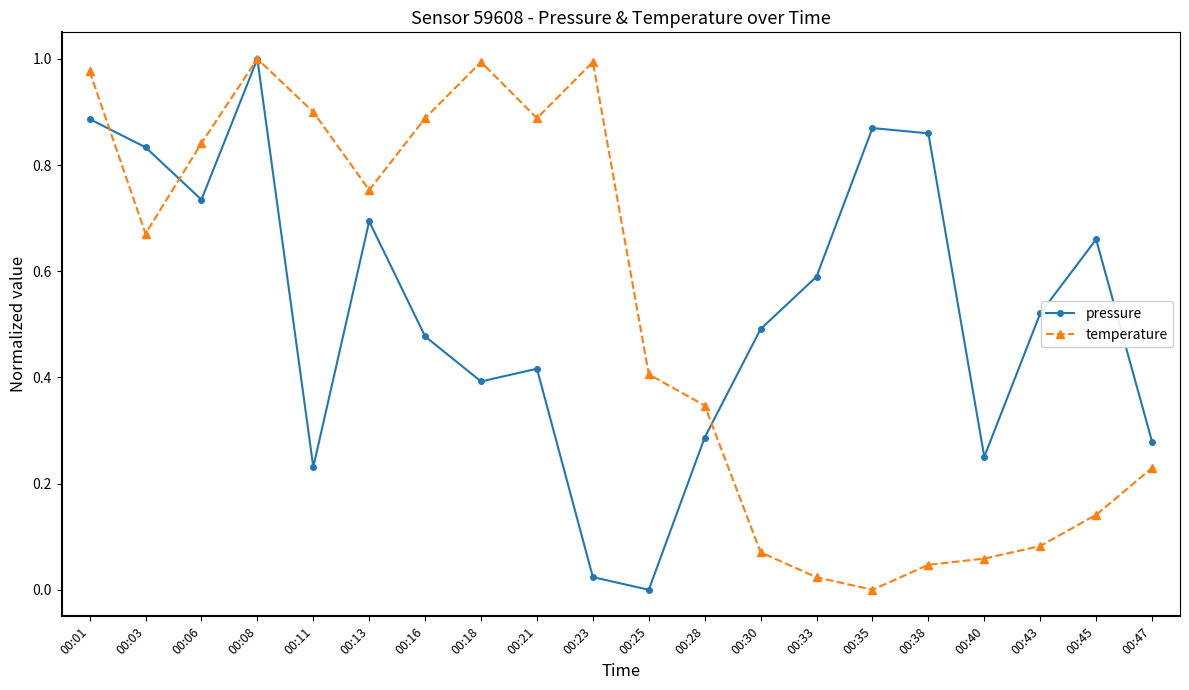

What is the total value across all series at 00:28?

0.6